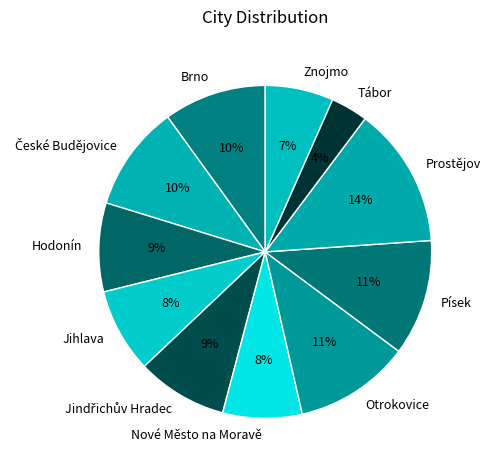

To the nearest percent, what is the average slice percentage?

9%